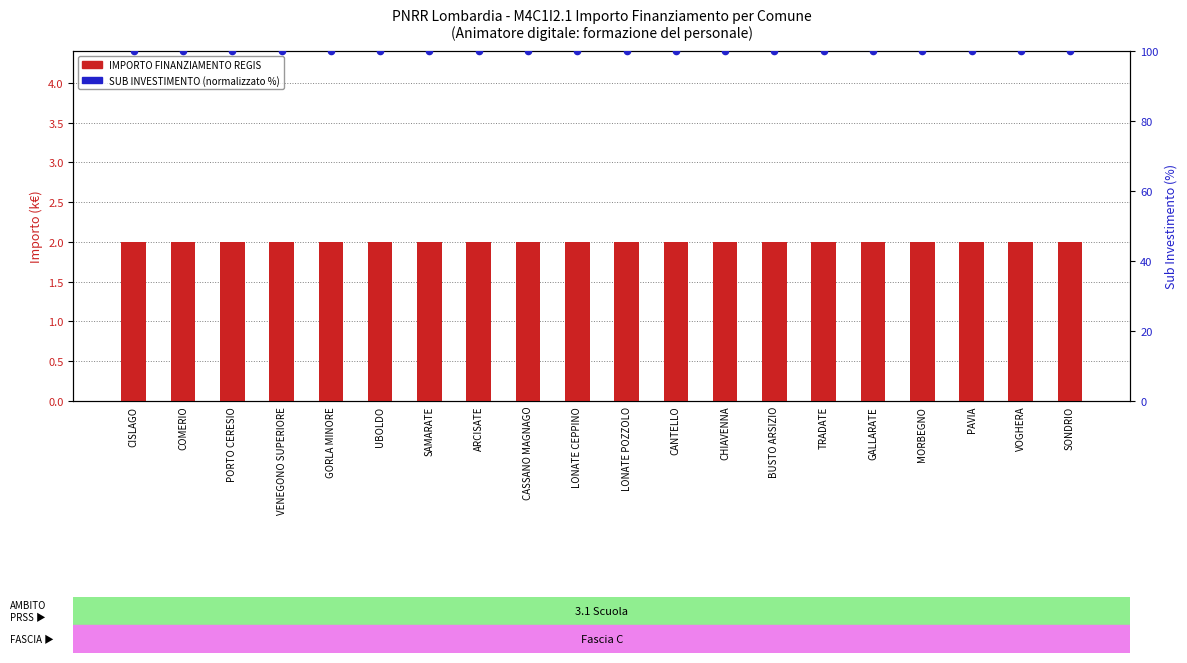

What is the total value across all series at CANTELLO?

102